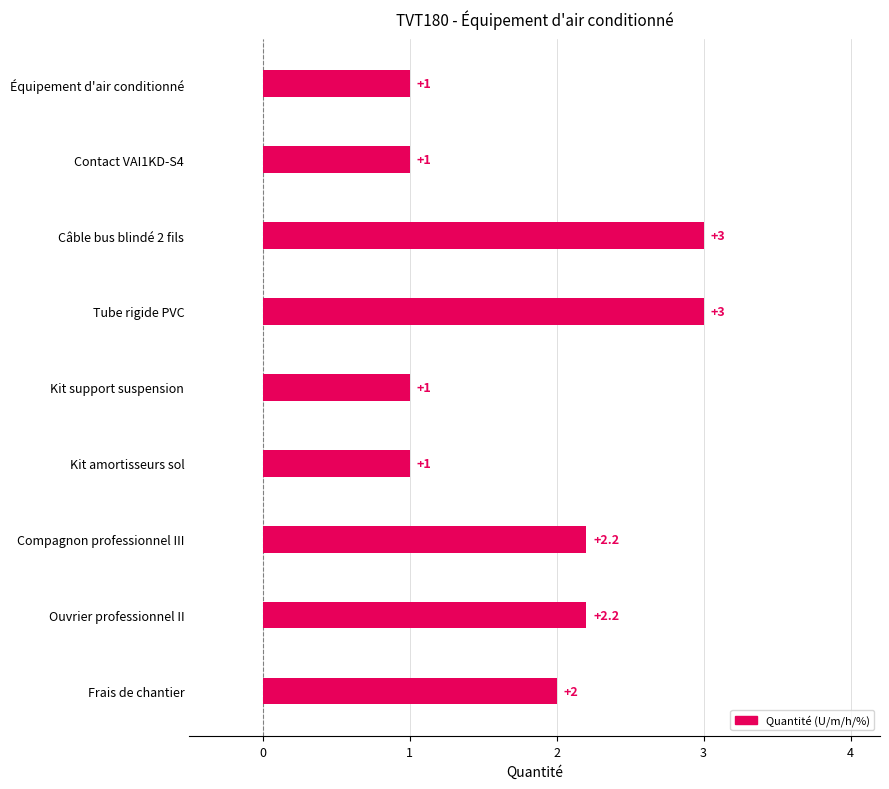

Between Compagnon professionnel III and Contact VAI1KD-S4, which is larger?

Compagnon professionnel III